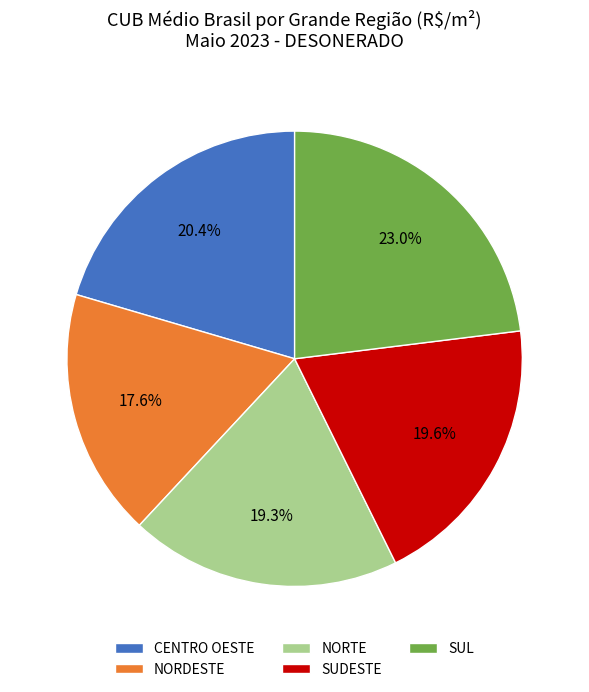

To the nearest percent, what is the average slice percentage?

20%